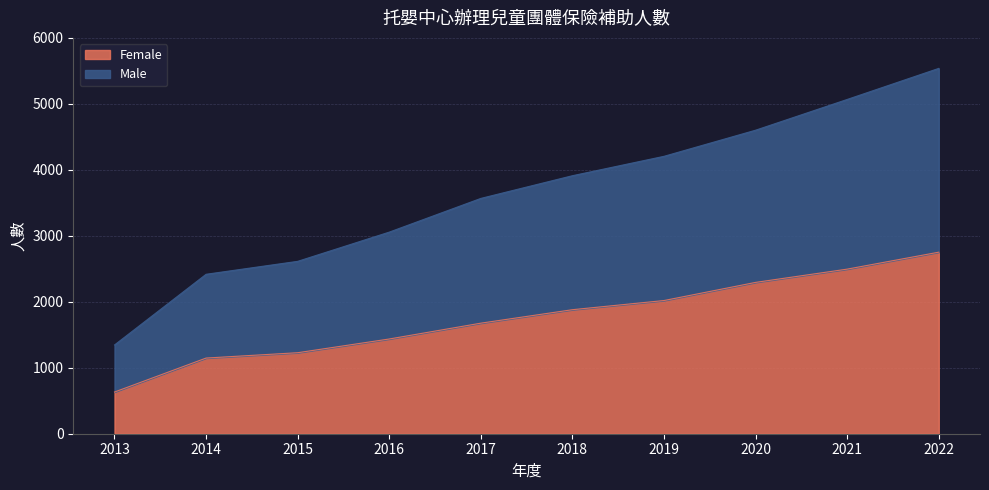

At which label is Male closest to 3441?

2017